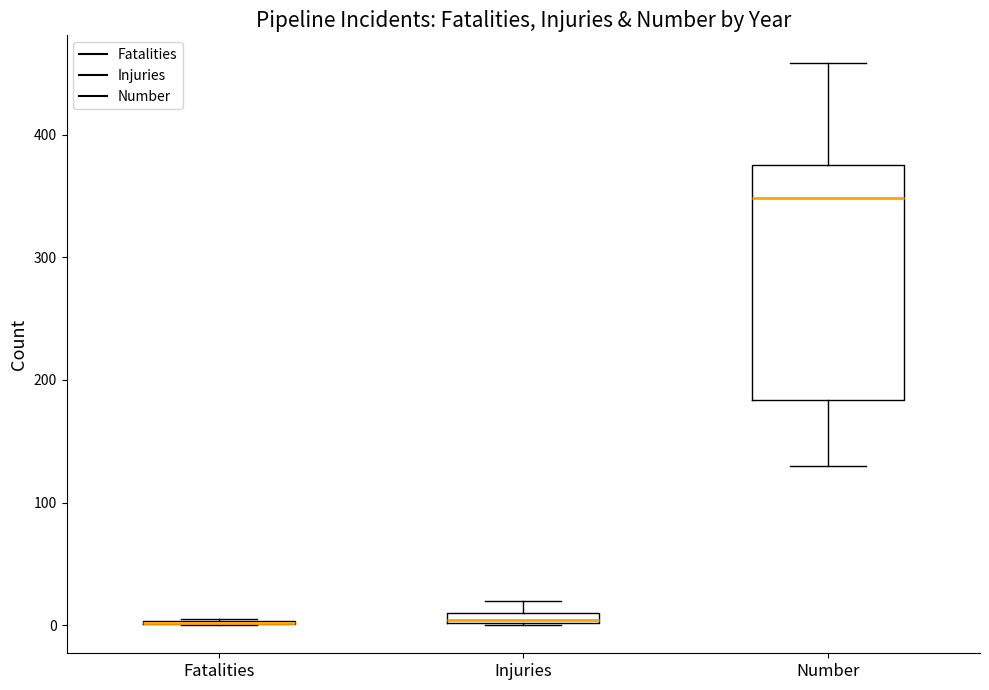

Where is the lower edge of the box for Number on the y-axis? The values are not printed on the chart, so give them approximately, as read against the axis.

180